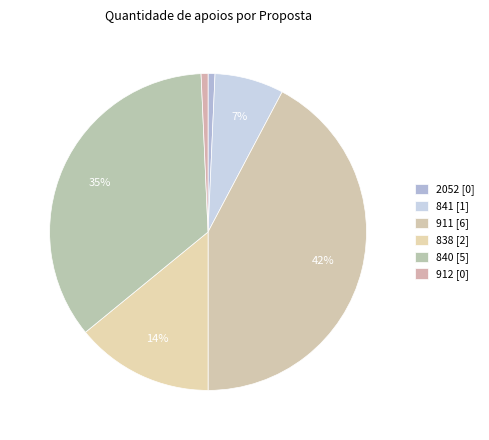

Is the sum of 911 and 912 greater than half?

No